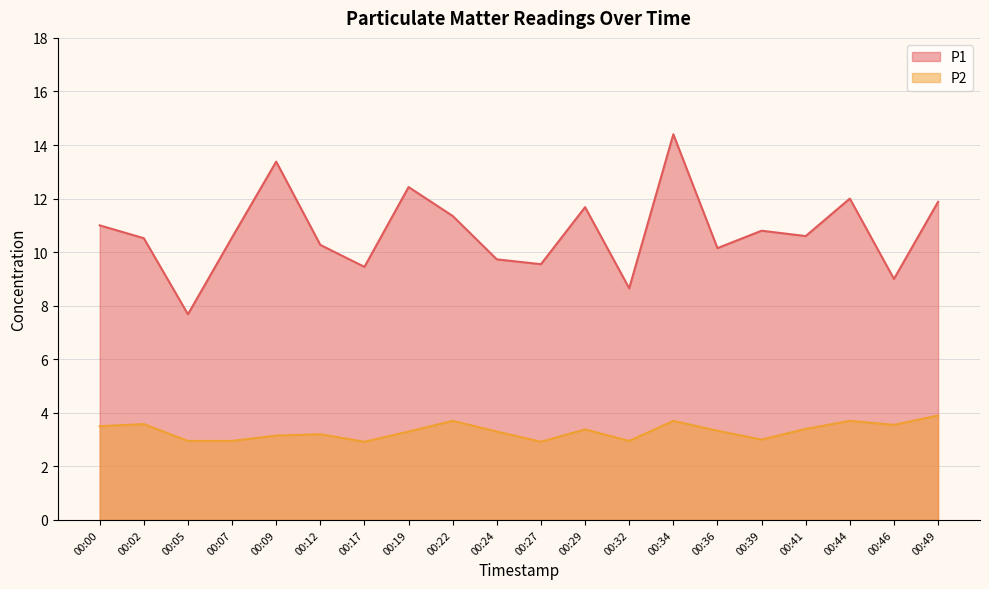

True or false: P1 and P2 intersect in this chart.

False